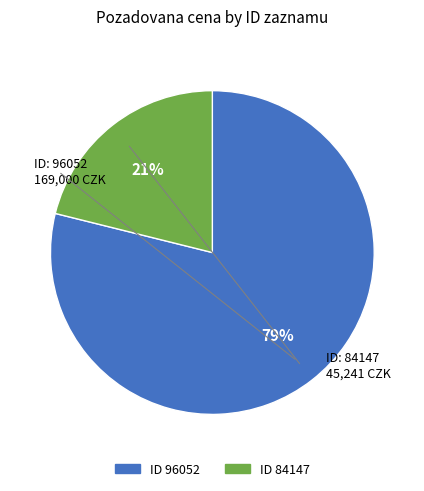

Is there a majority slice in this chart?

Yes